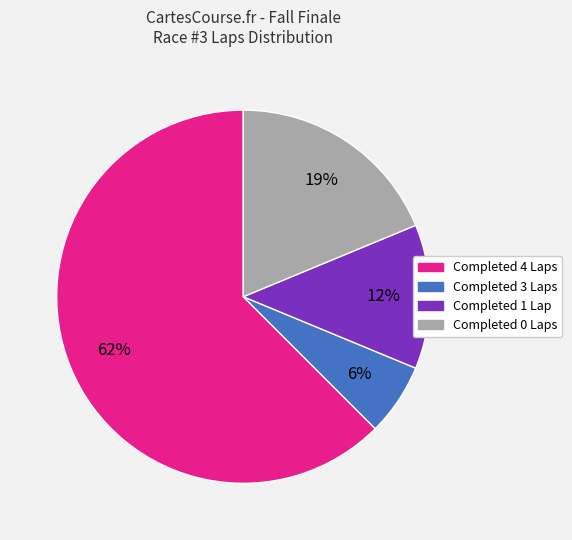

To the nearest percent, what is the average slice percentage?

25%